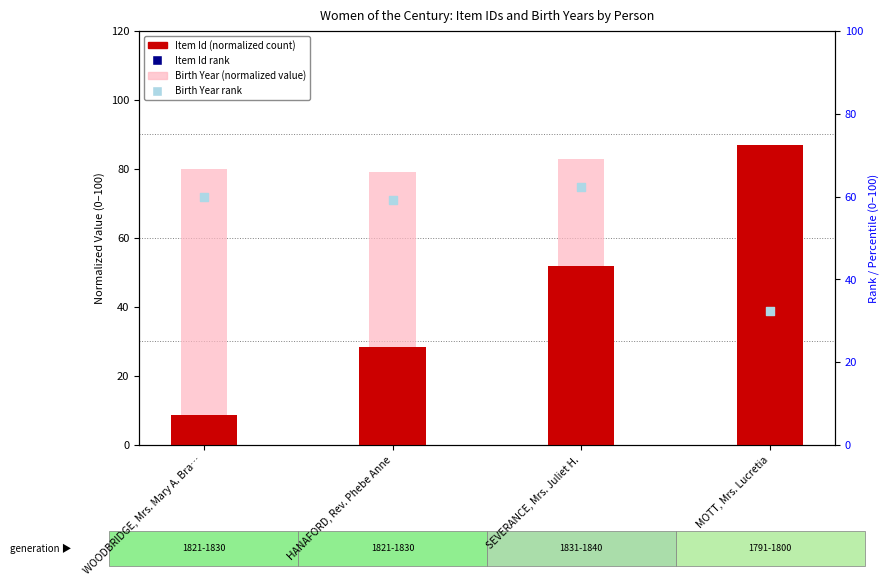

What are all the series names shown in the legend?

Item Id (normalized), Birth Year (normalized), Item Id rank, Birth Year rank